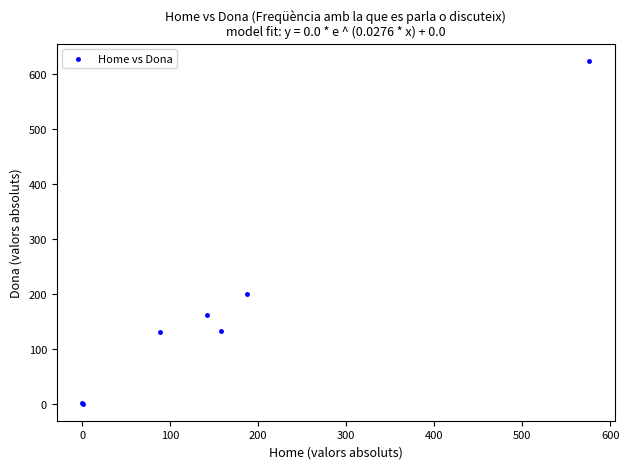

What Y value in the scatter plot is closest to 312?

199.1